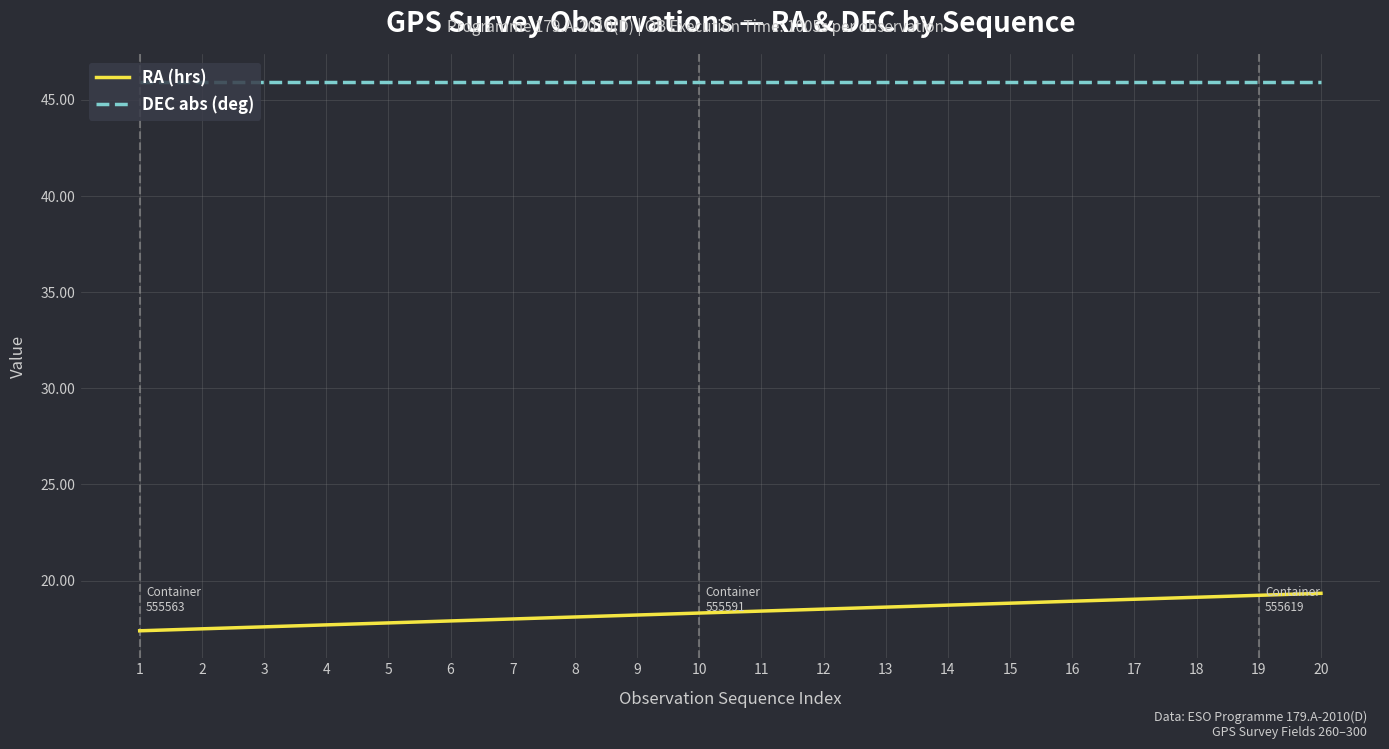

Is this an area chart (filled region under the line)?

No